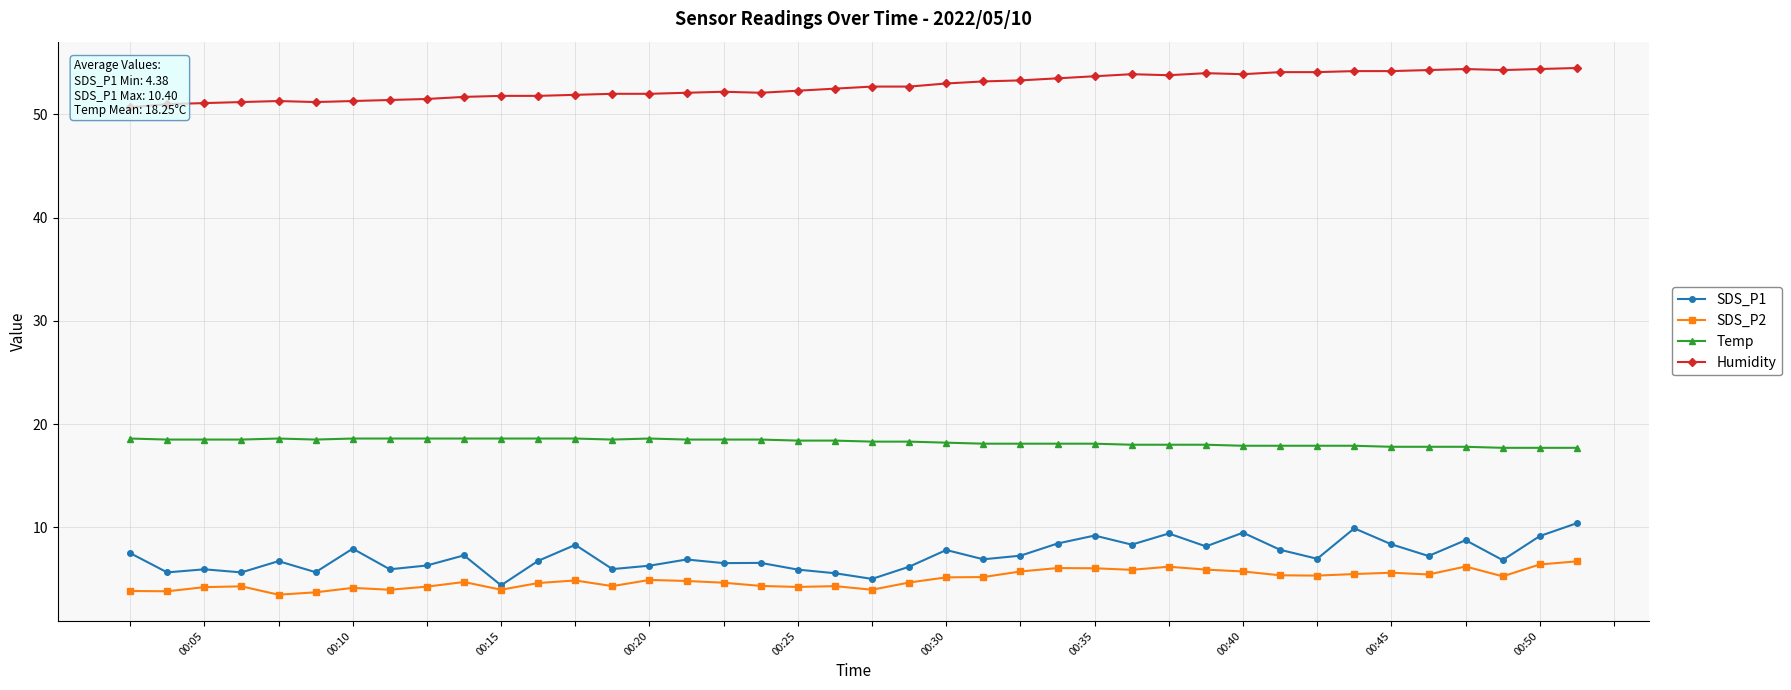

True or false: SDS_P1 has more than 0 interior local peaks.

True